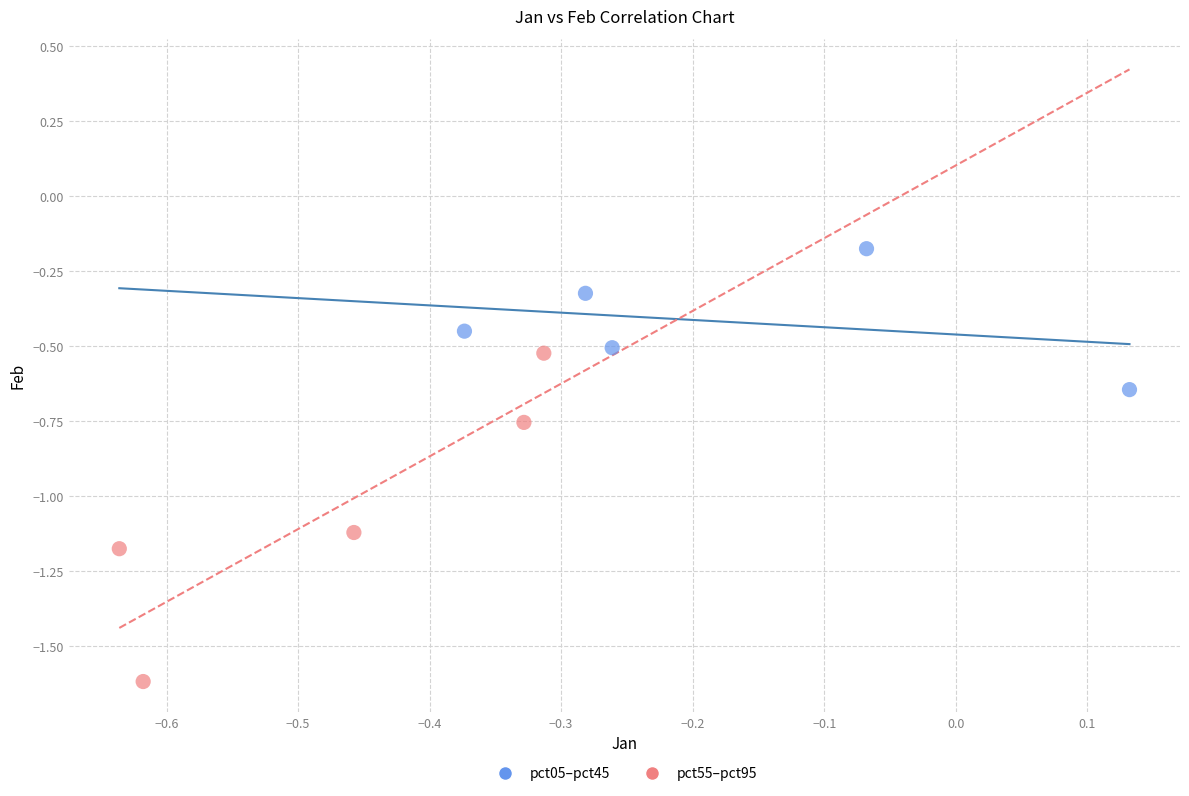

What are all the series names shown in the legend?

pct05–pct45, pct55–pct95